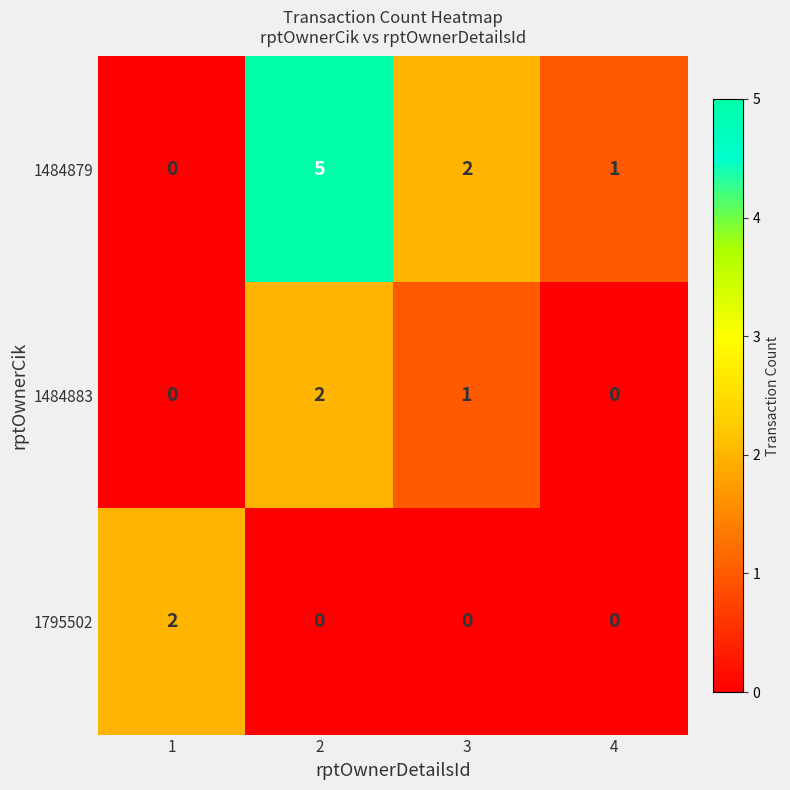

List the series in order of their overall mean, lowest first.

1795502, 1484883, 1484879